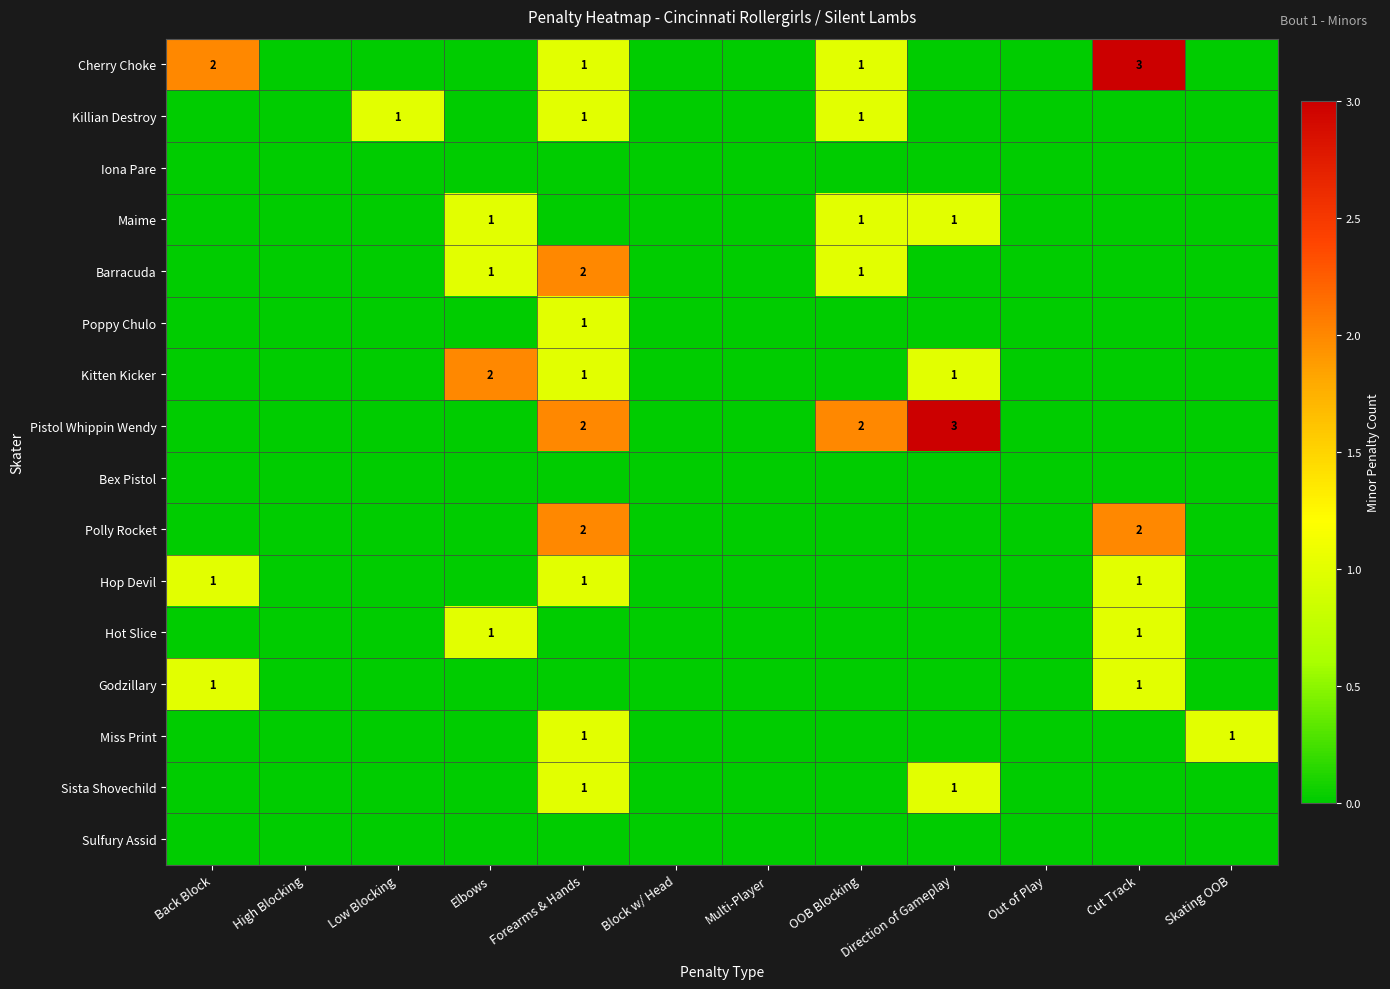

At which category is the sum across all series the highest?

Forearms & Hands